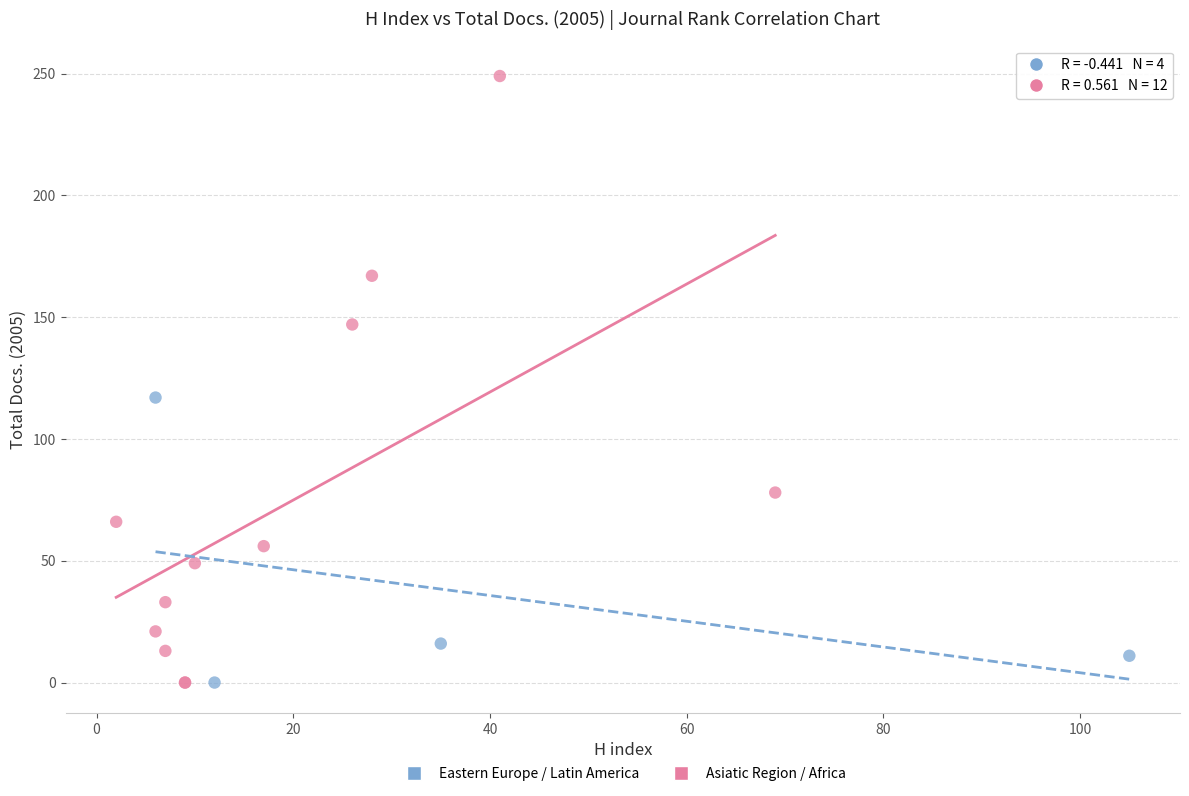

Which series reaches the maximum Y coordinate?

Asiatic Region / Africa